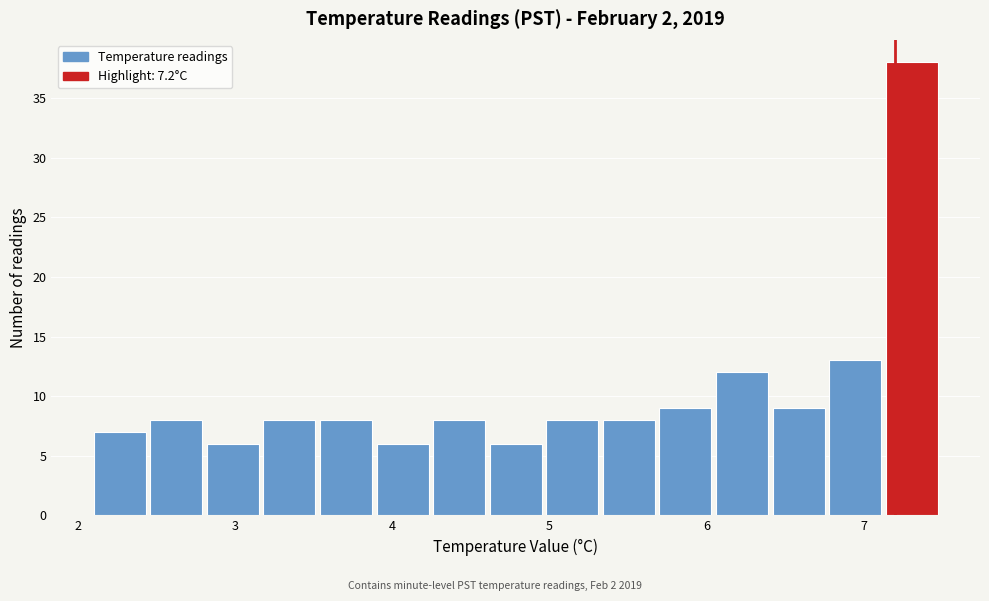

Around what value on the x-axis is the tallest bar? Give the approximate position of its centre, as read against the axis.

7.3